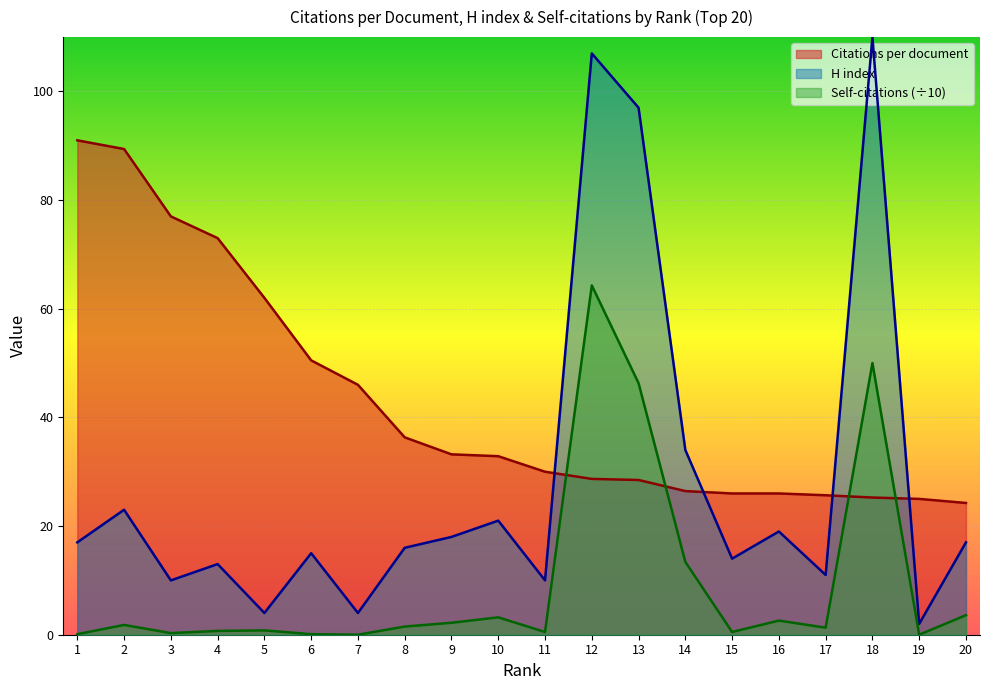

The value of Citations per document at 18 is 25.2. True or false?

True